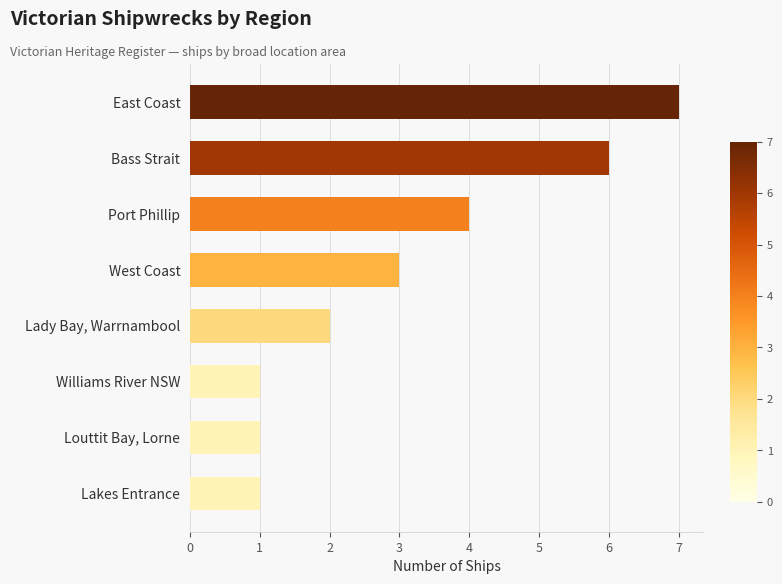

What is the change in value from East Coast to Lady Bay, Warrnambool?

-5